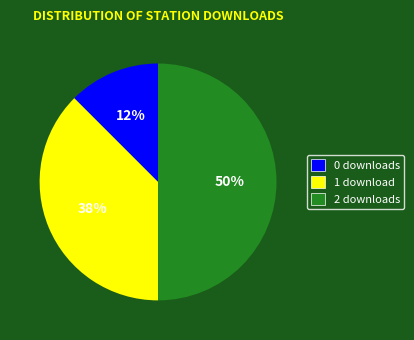

Rank the categories by value from highest to lowest.

2 downloads, 1 download, 0 downloads